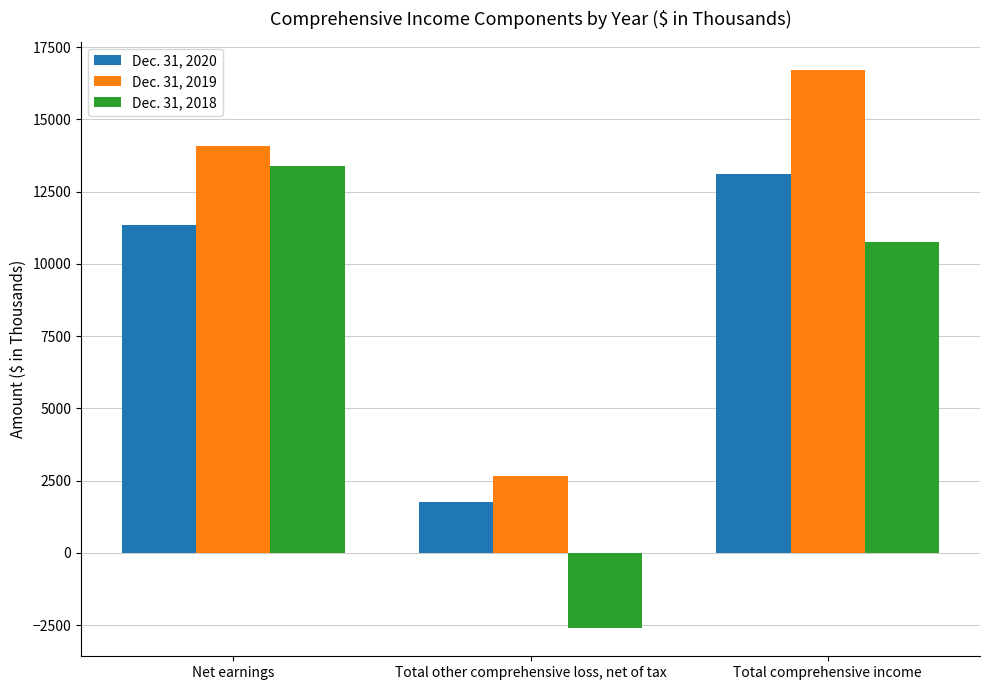

How many bars are there in each group?

3